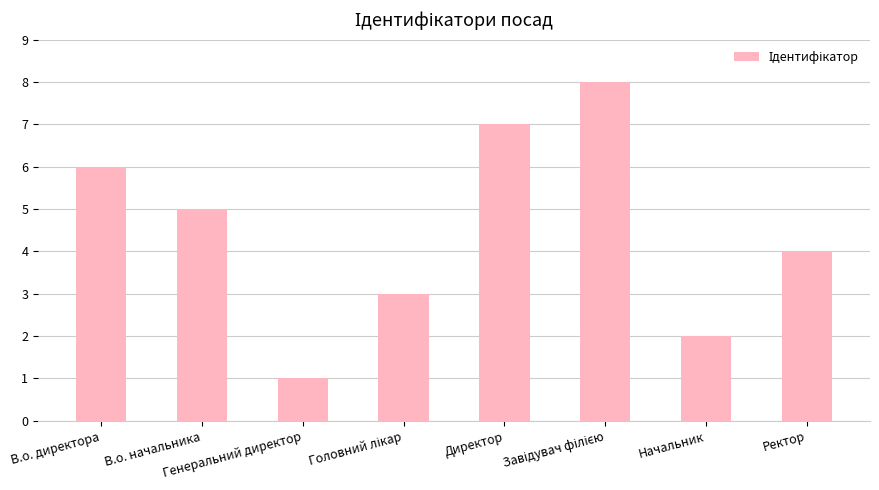

What is the difference between the maximum and second lowest values?

6